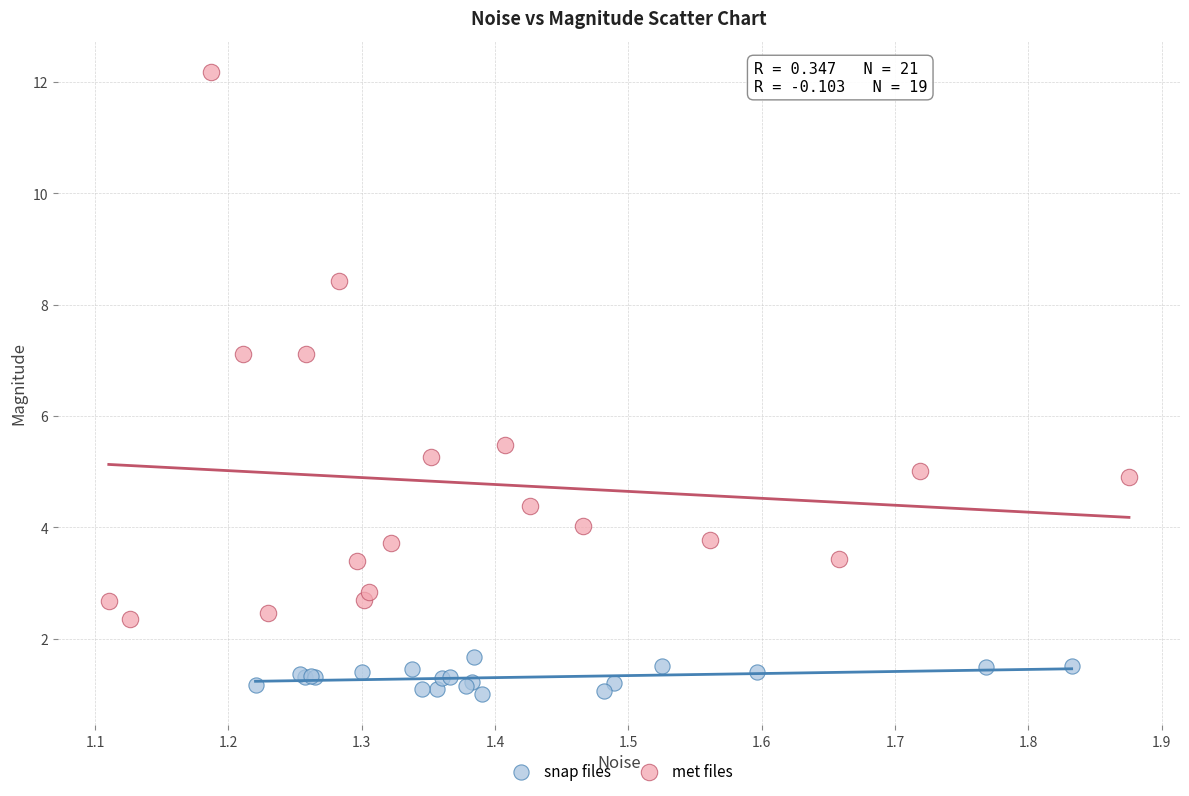

Which series contains the lowest Y value?

snap files